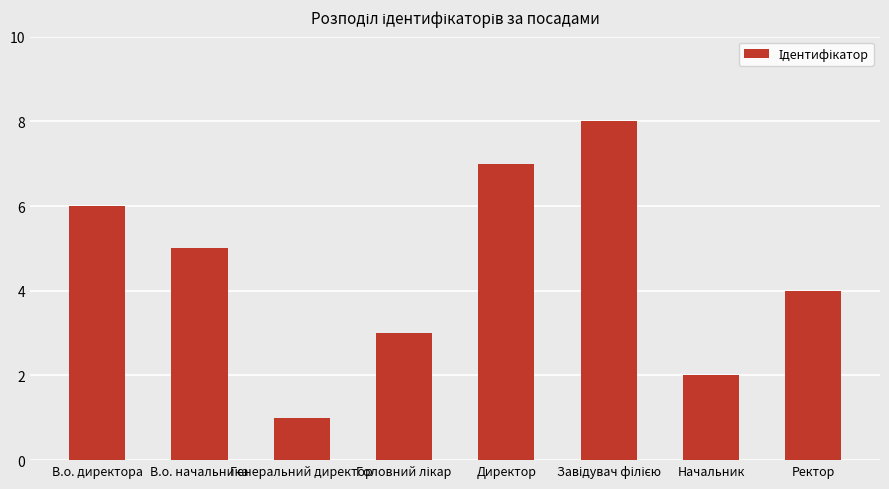

What is the minimum value shown in the chart?

1